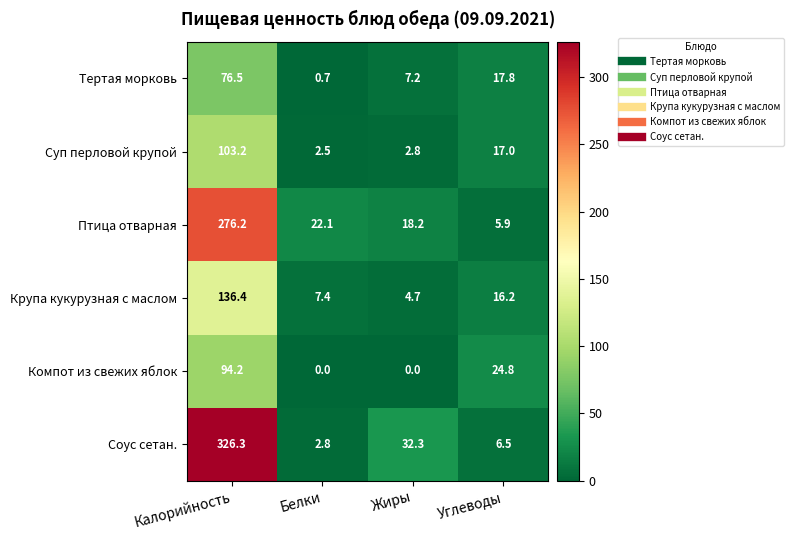

List the series in order of their peak value, lowest first.

Тертая морковь, Компот из свежих яблок, Суп перловой крупой, Крупа кукурузная с маслом, Птица отварная, Соус сетан.